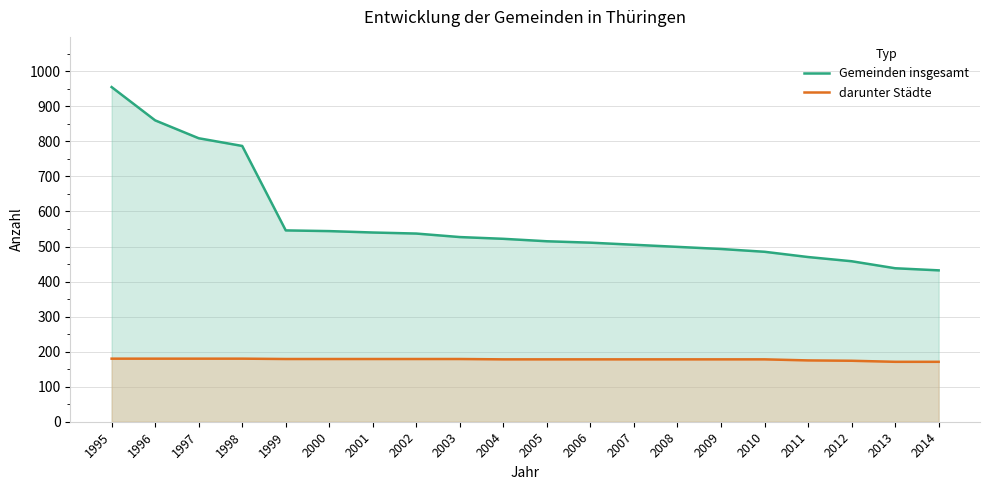

Read the darunter Städte value at 2008.

178